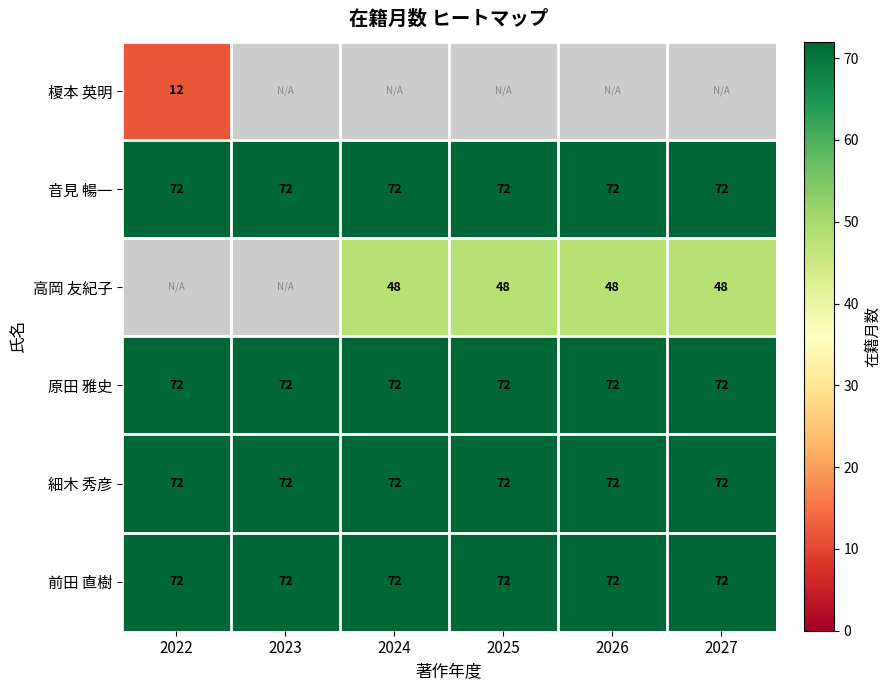

What is the sum of all 細木 秀彦 values?

432